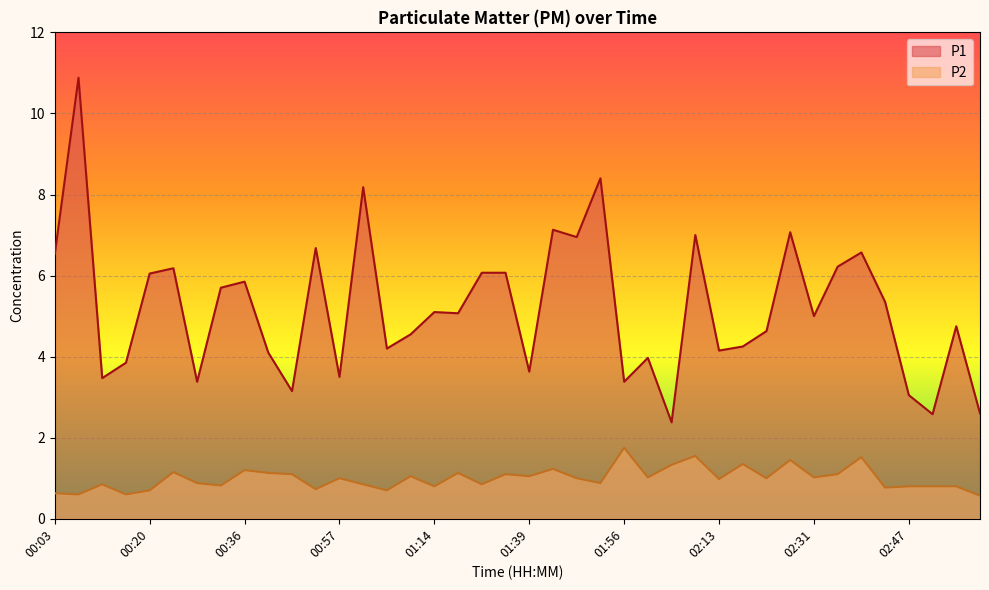

True or false: P2 and P1 intersect in this chart.

False